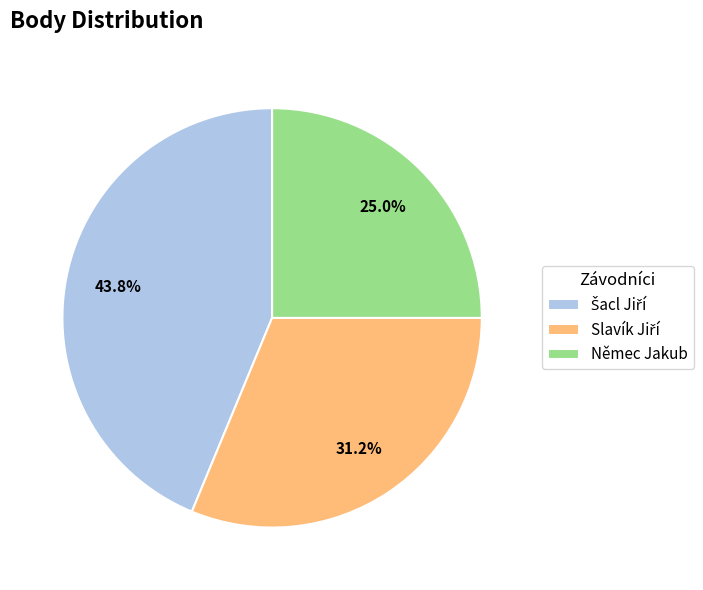

Does Němec Jakub represent more than half of the total?

No